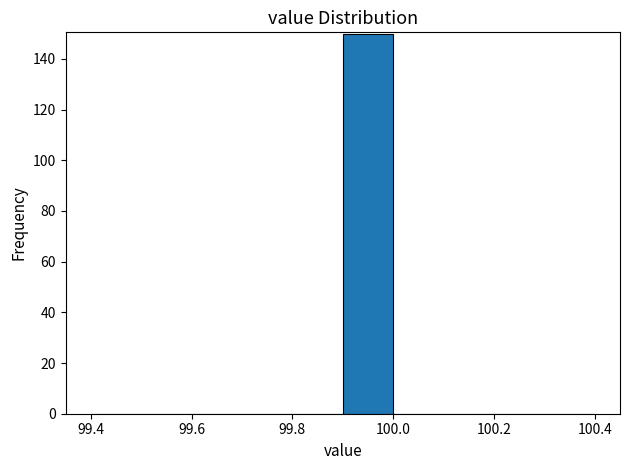

Reading left to right, list every bar in this chart as the range it spans on the x-axis followed by its height. The values are not printed on the chart, so give them approximately, as read against the axis.

99.4 to 99.5: 0
99.5 to 99.6: 0
99.6 to 99.7: 0
99.7 to 99.8: 0
99.8 to 99.9: 0
99.9 to 100.0: 150
100.0 to 100.1: 0
100.1 to 100.2: 0
100.2 to 100.3: 0
100.3 to 100.4: 0